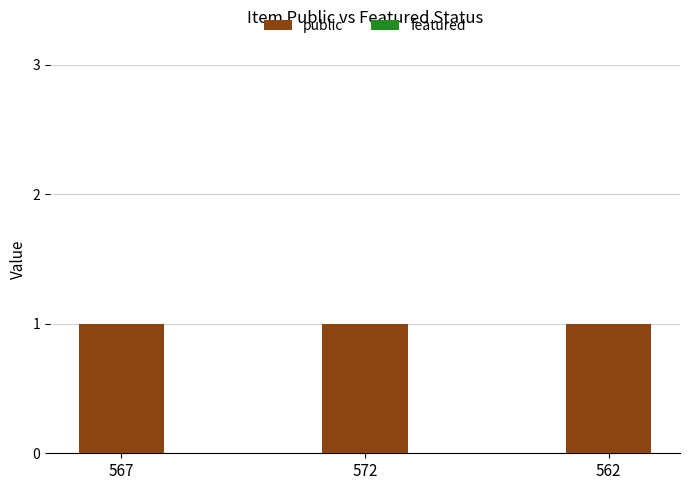

What is the greatest value displayed?

1